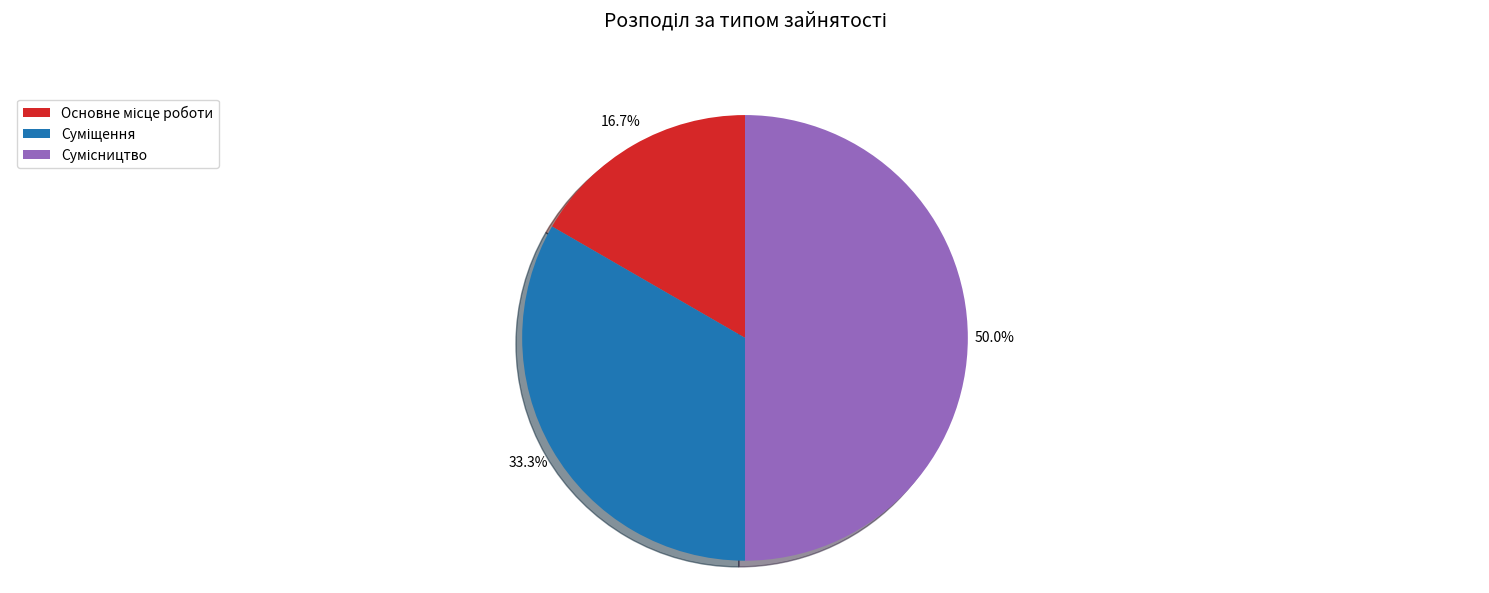

How many slices are in this pie chart?

3